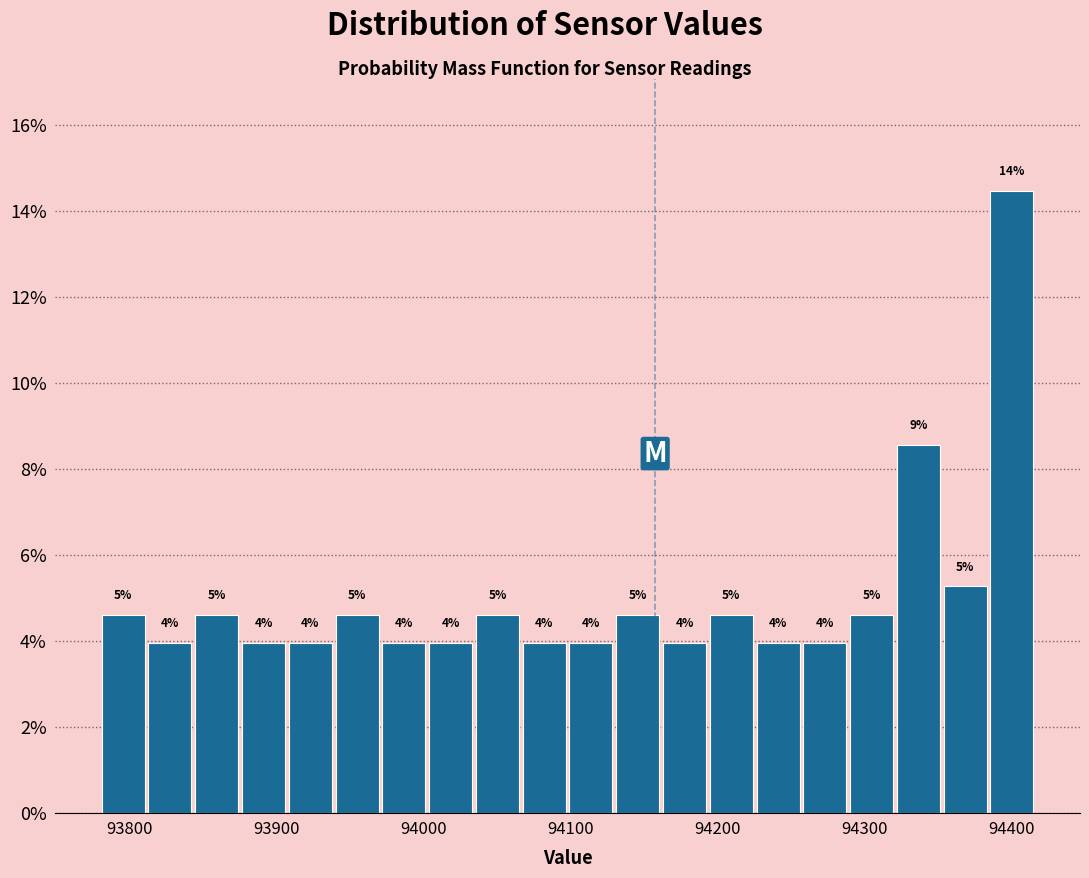

Read against the x-axis, roughly where is the centre of the tallest bar?

94400